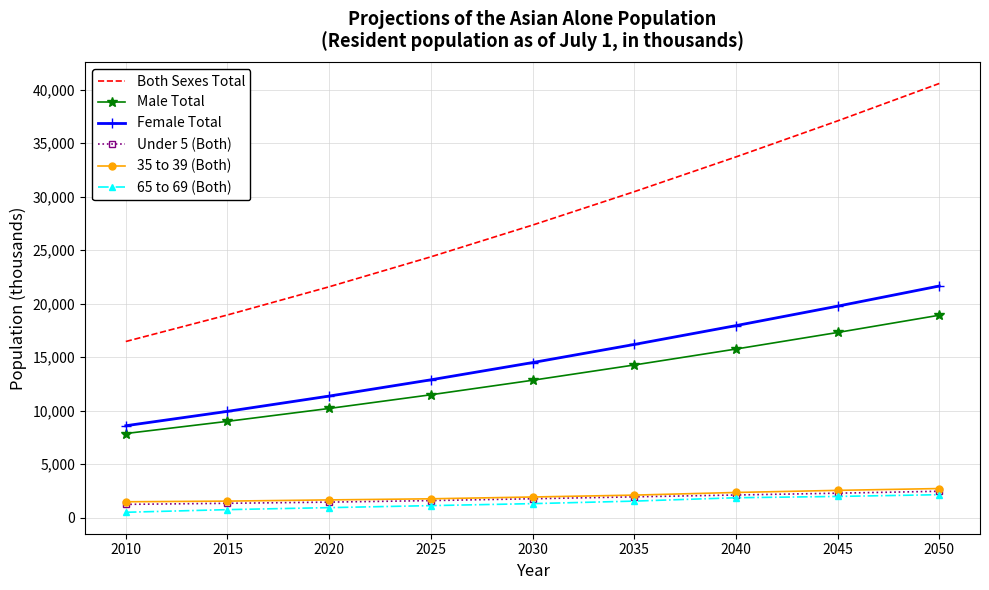

The value of Both Sexes Total at 2025 is 6452. True or false?

False